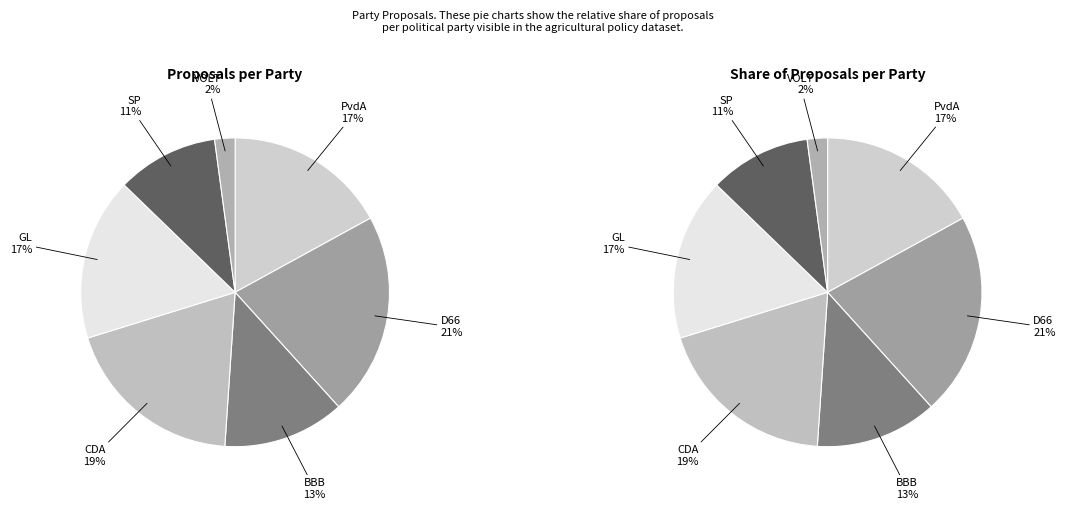

What is the largest slice in the pie chart?

D66